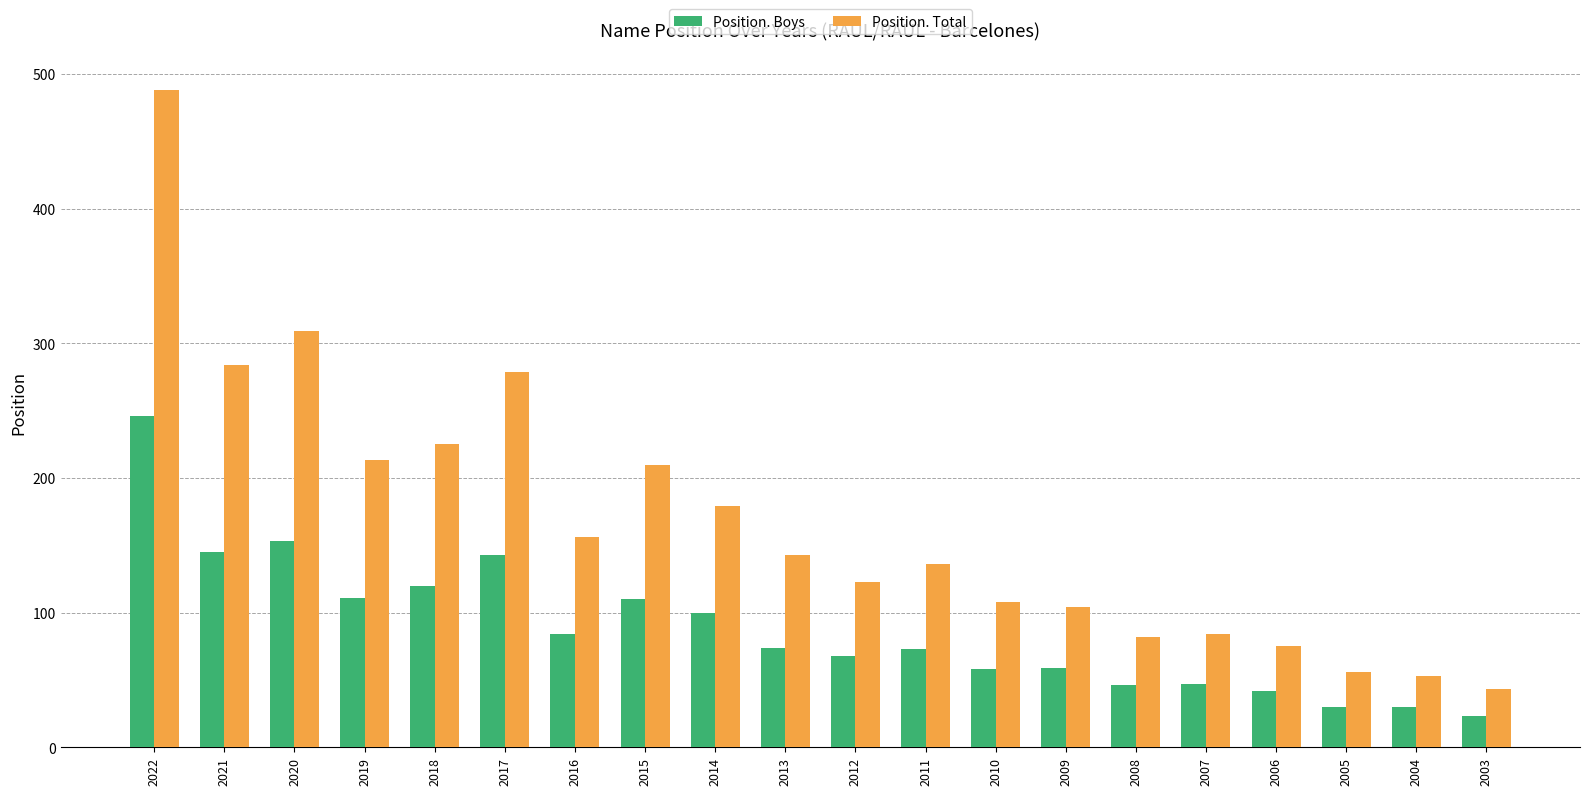

Is it true that Position. Total equals 56 at 2005?

True